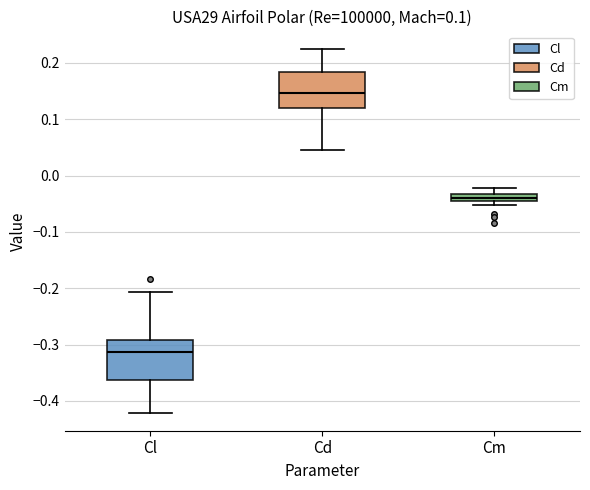

Which box has the highest median line?

Cd